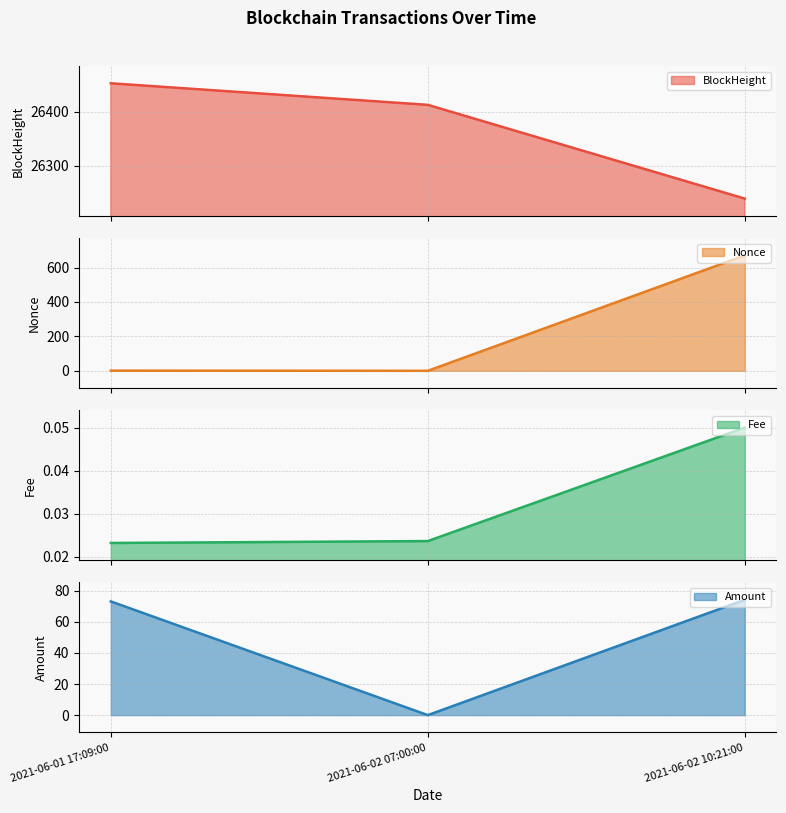

Which series has the largest total across all categories?

BlockHeight